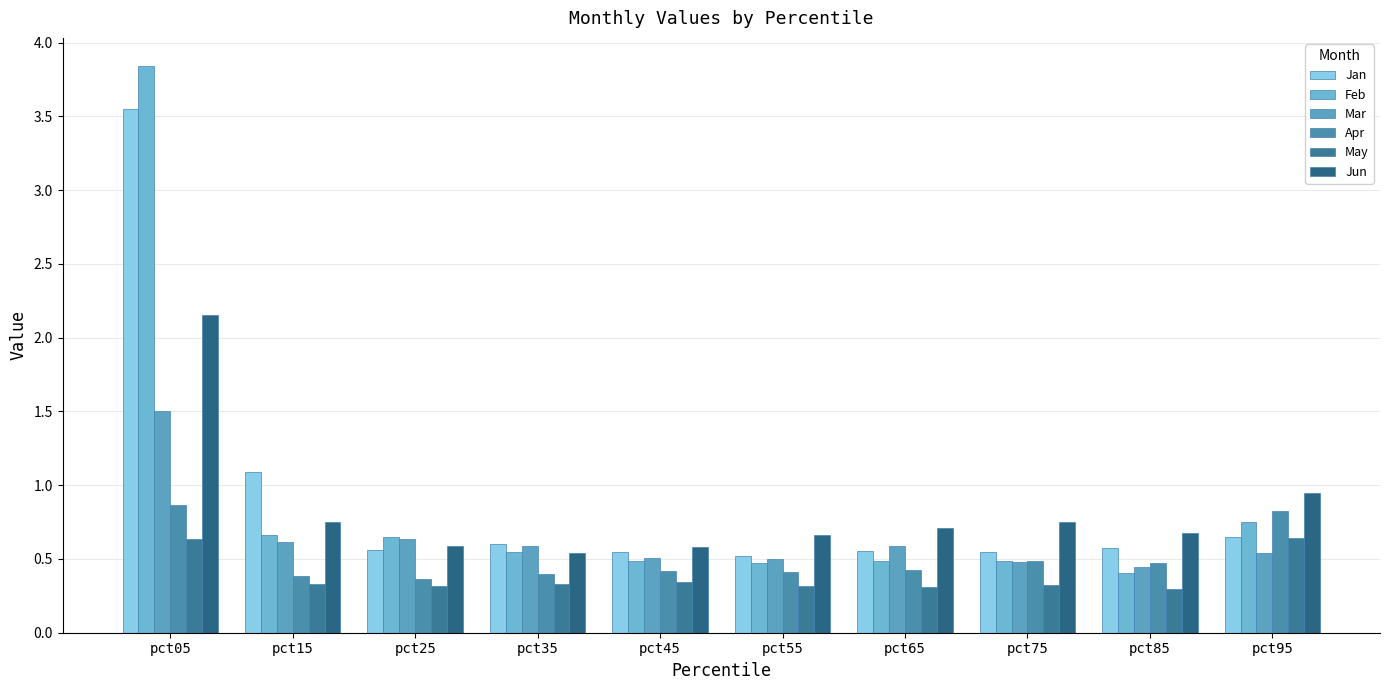

What is the value of the Feb bar at the 6th from the left?

0.5